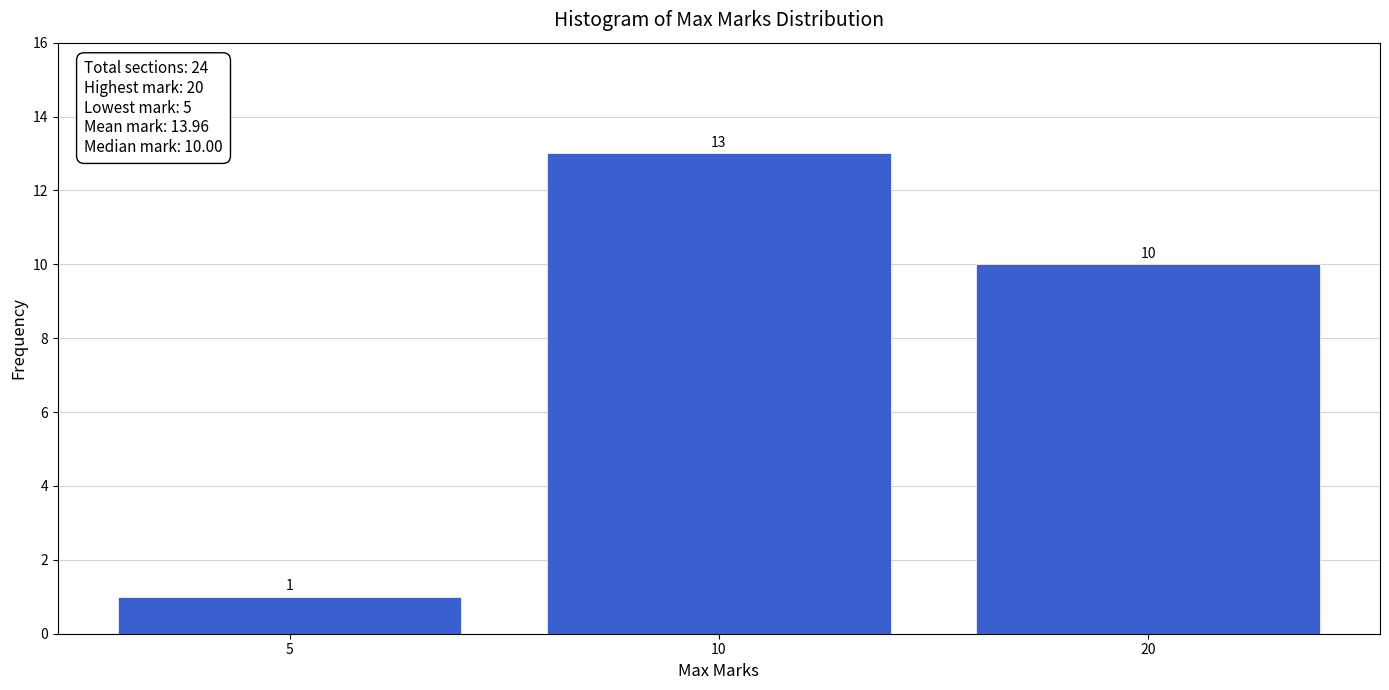

Reading left to right, what are all the values shown in this chart?

5=1	10=13	20=10